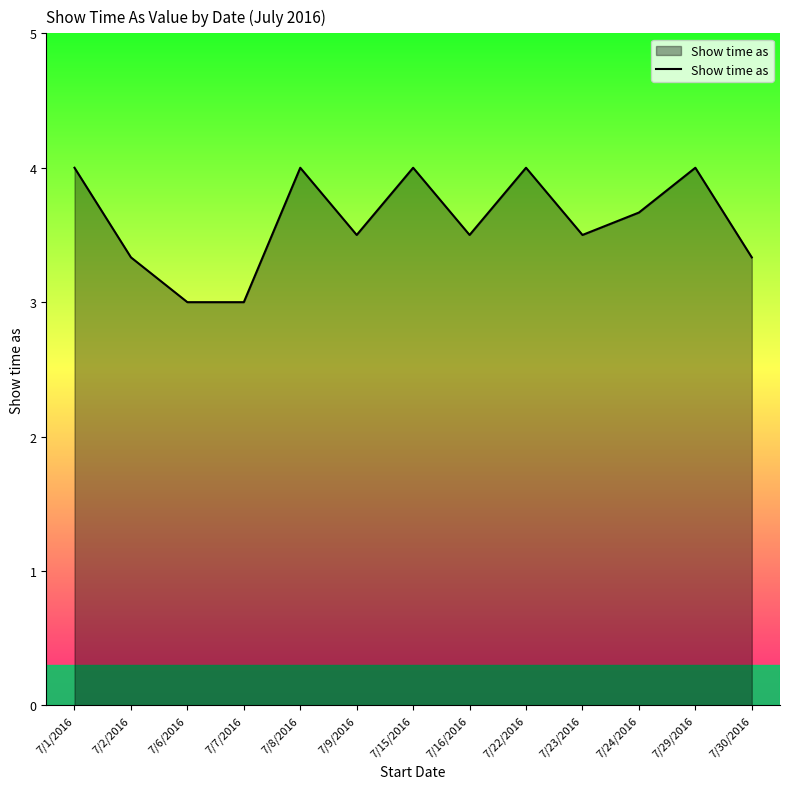

What position from the right is 7/29/2016?

2